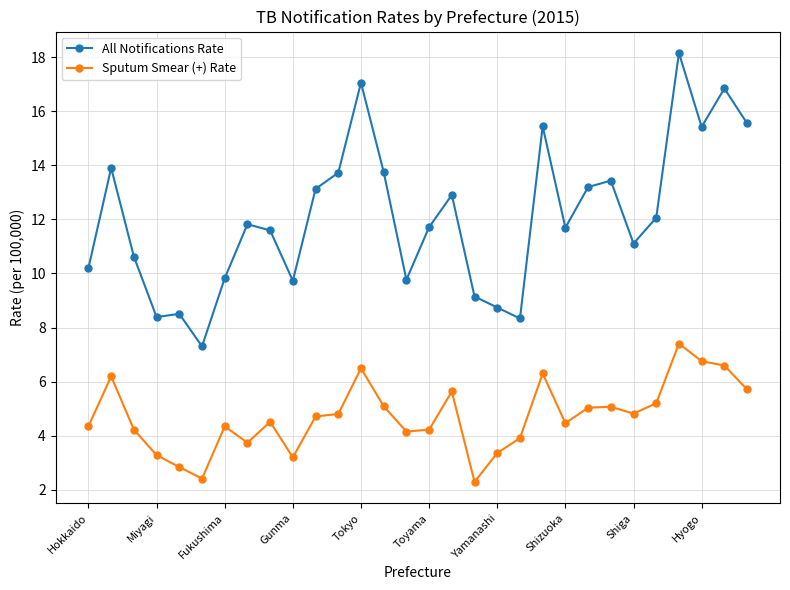

Does the chart have visible grid lines?

Yes